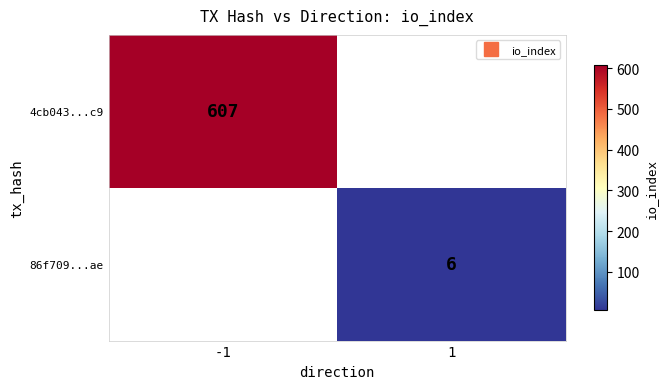

Which category has the lowest value in the 86f709...ae series?

-1